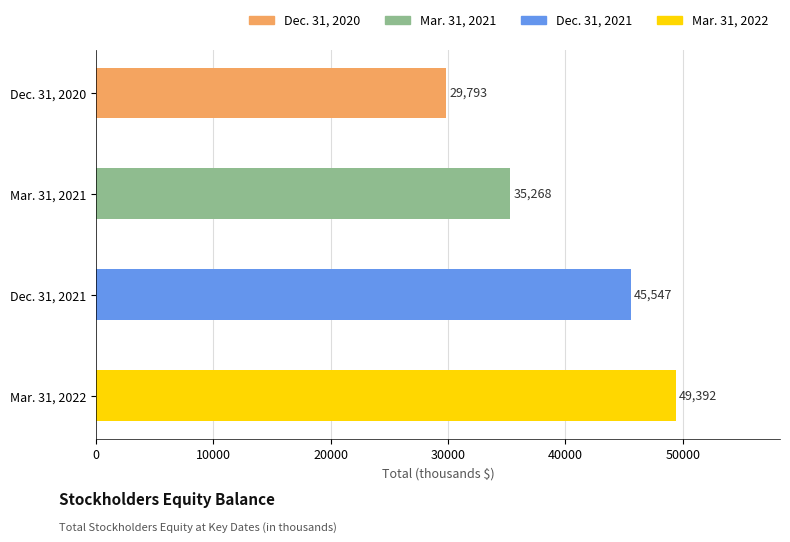

What is the difference between the maximum and minimum values?

19599